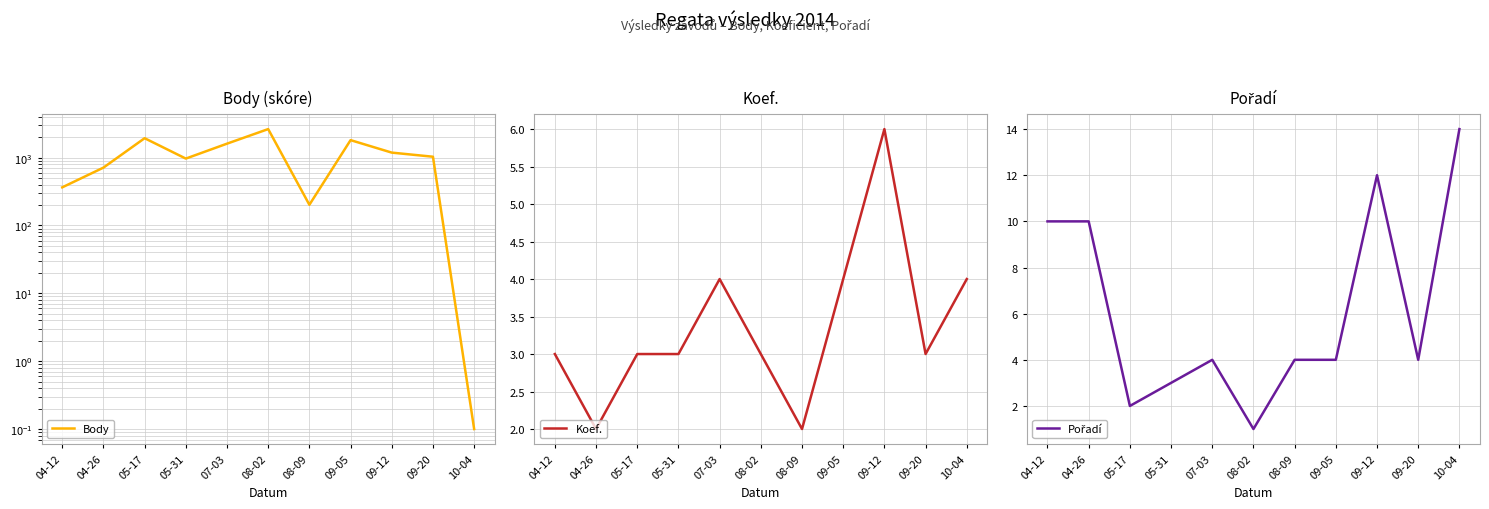

What is the spread (max minus min) of values at 09-12?

1181.0